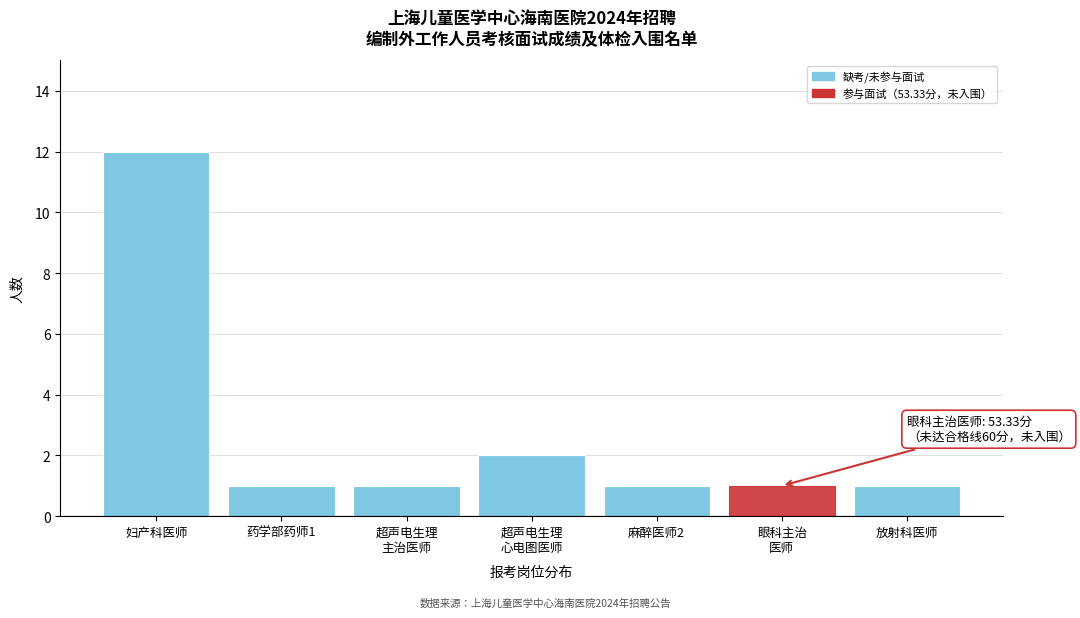

Reading left to right, extract all data points from this chart.

12	1	1	2	1	1	1